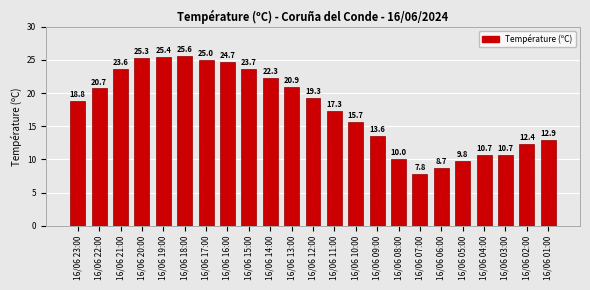

Reading right to left, transcribe all the data shown in this chart.

16/06 01:00=12.9	16/06 02:00=12.4	16/06 03:00=10.7	16/06 04:00=10.7	16/06 05:00=9.8	16/06 06:00=8.7	16/06 07:00=7.8	16/06 08:00=10.0	16/06 09:00=13.6	16/06 10:00=15.7	16/06 11:00=17.3	16/06 12:00=19.3	16/06 13:00=20.9	16/06 14:00=22.3	16/06 15:00=23.7	16/06 16:00=24.7	16/06 17:00=25.0	16/06 18:00=25.6	16/06 19:00=25.4	16/06 20:00=25.3	16/06 21:00=23.6	16/06 22:00=20.7	16/06 23:00=18.8